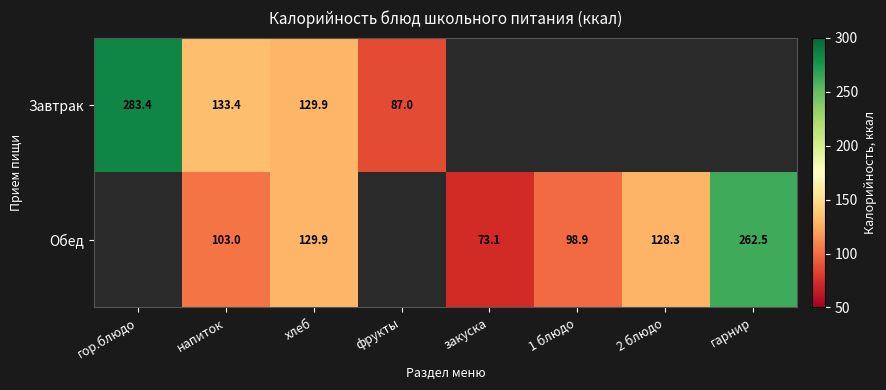

The Обед series shows 189.8 at хлеб. True or false?

False